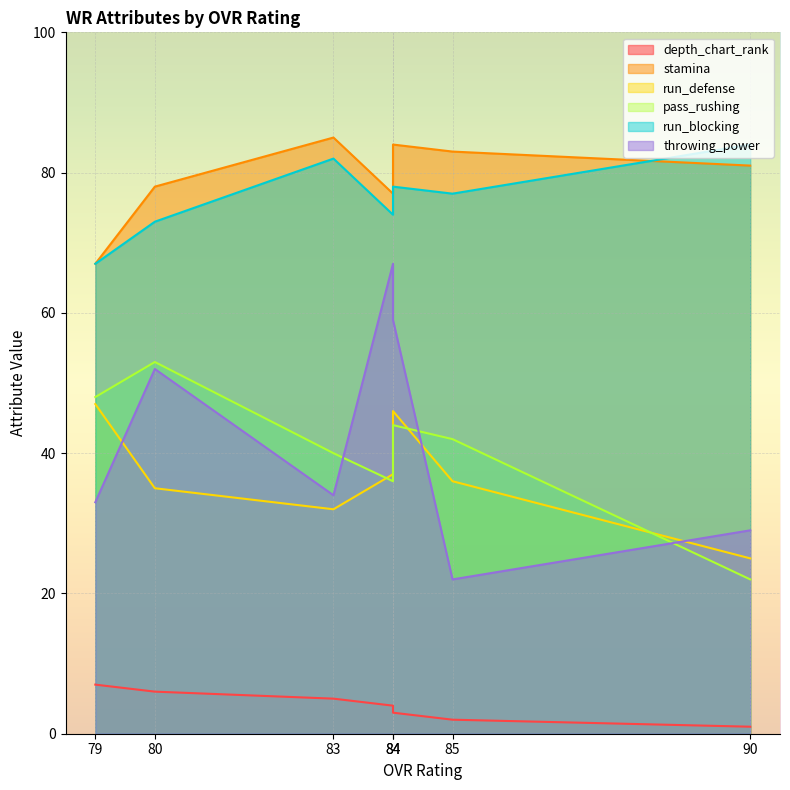

What is the difference between the second highest and second lowest values in the depth_chart_rank series?

4